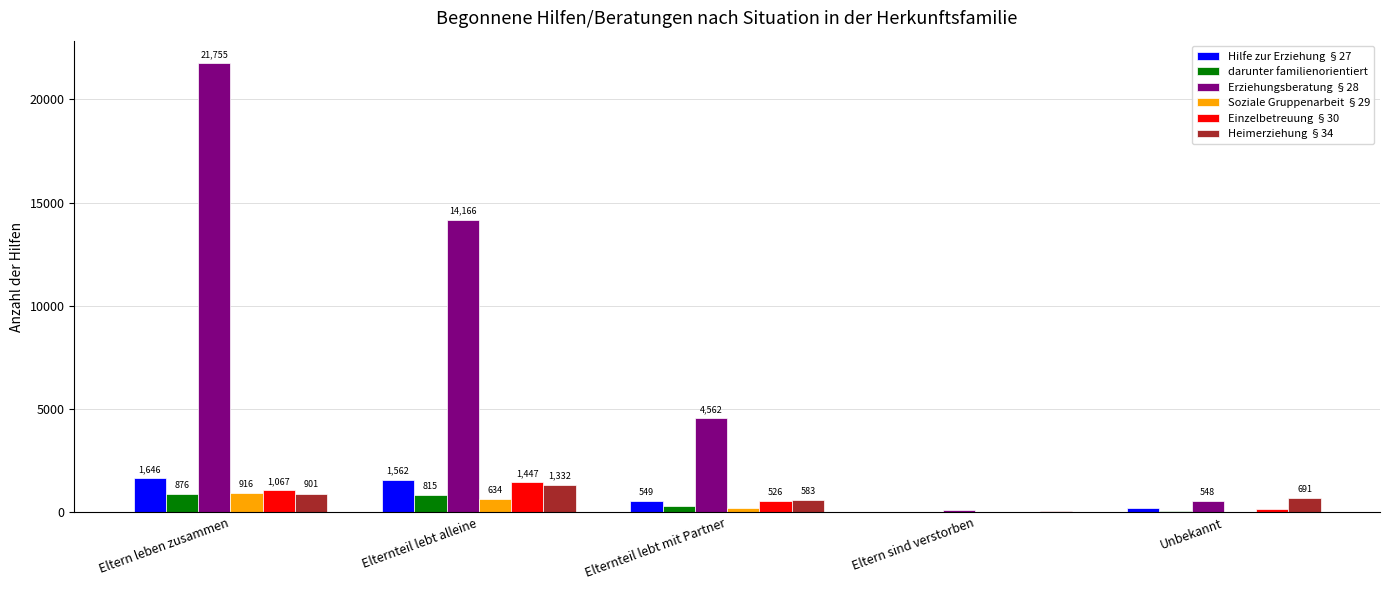

What is the difference between the Einzelbetreuung §30 values at Elternteil lebt mit Partner and Eltern leben zusammen?

541